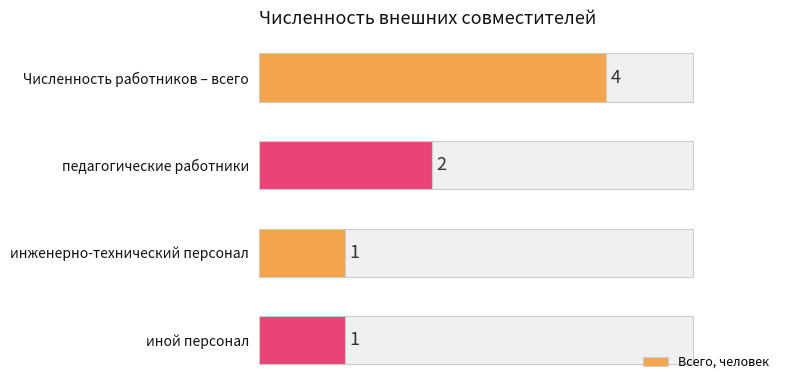

How many values are below 2?

2